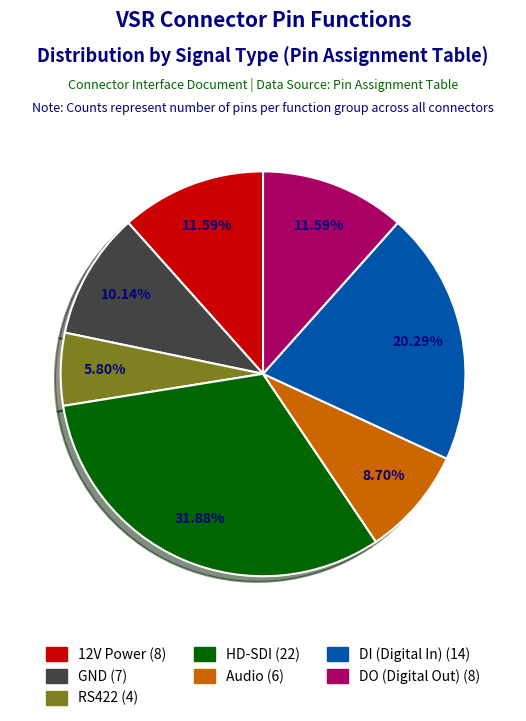

Is there any slice that represents more than half of the pie?

No